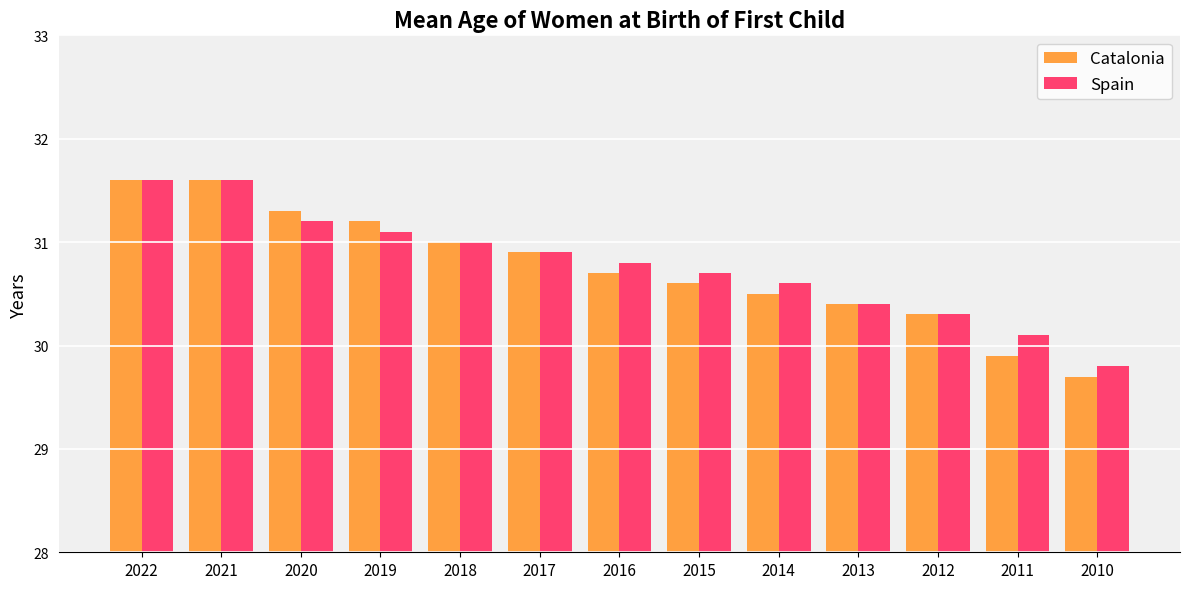

Reading left to right, list all the values displayed in this chart.

Catalonia: 31.6	31.6	31.3	31.2	31.0	30.9	30.7	30.6	30.5	30.4	30.3	29.9	29.7
Spain: 31.6	31.6	31.2	31.1	31.0	30.9	30.8	30.7	30.6	30.4	30.3	30.1	29.8